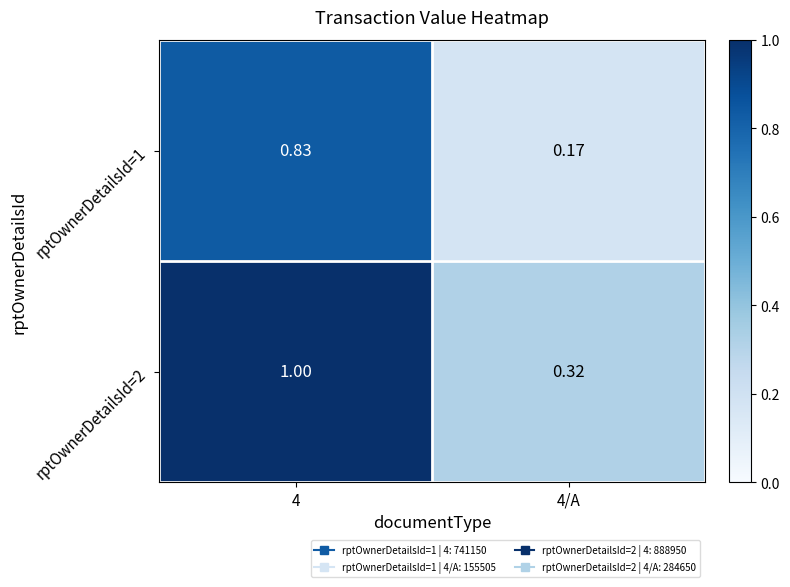

Is the value of rptOwnerDetailsId=1 at 4/A greater than the value of rptOwnerDetailsId=2 at 4/A?

No